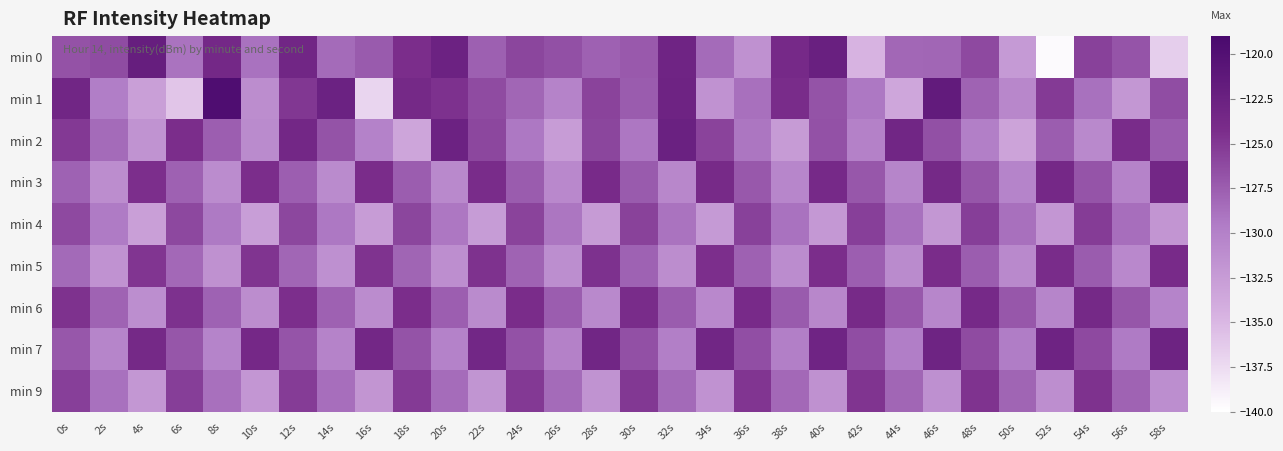

Rank the series by their maximum value, from highest to lowest.

min 1, min 0, min 2, min 7, min 3, min 6, min 5, min 9, min 4